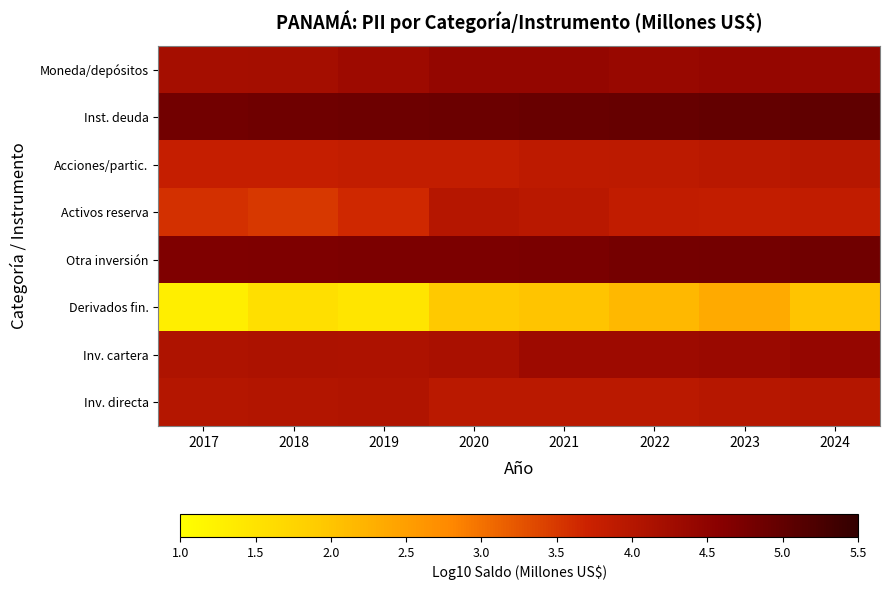

Between 2022 and 2021, which is larger?

2022